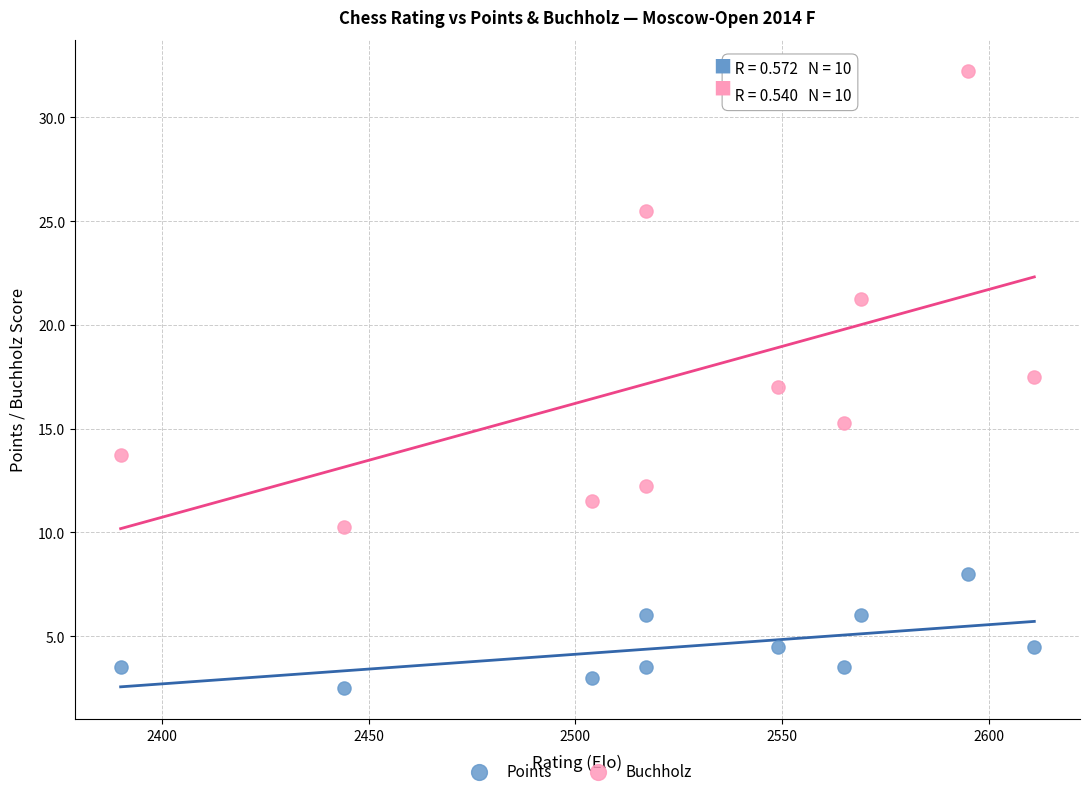

Across all data points, what is the range of X values (max minus min)?

221.0